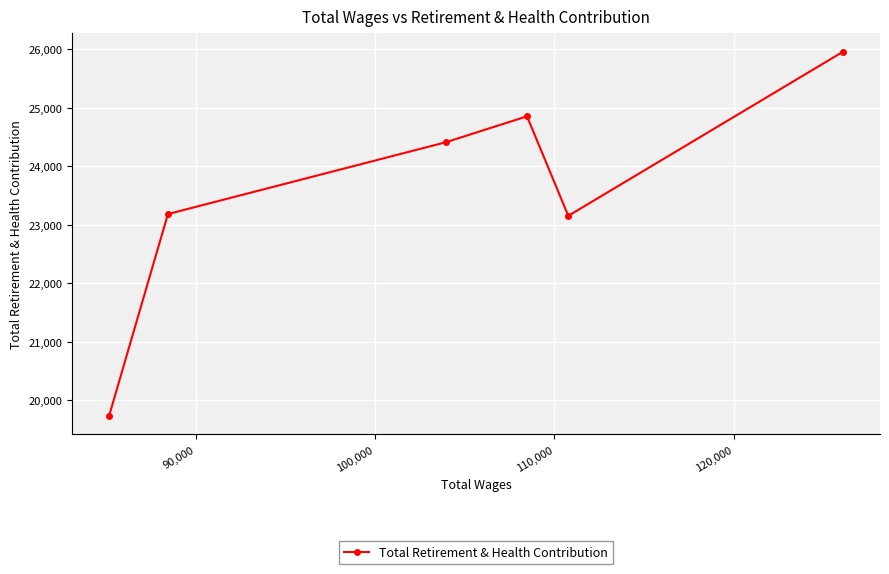

What is the average value?

23548